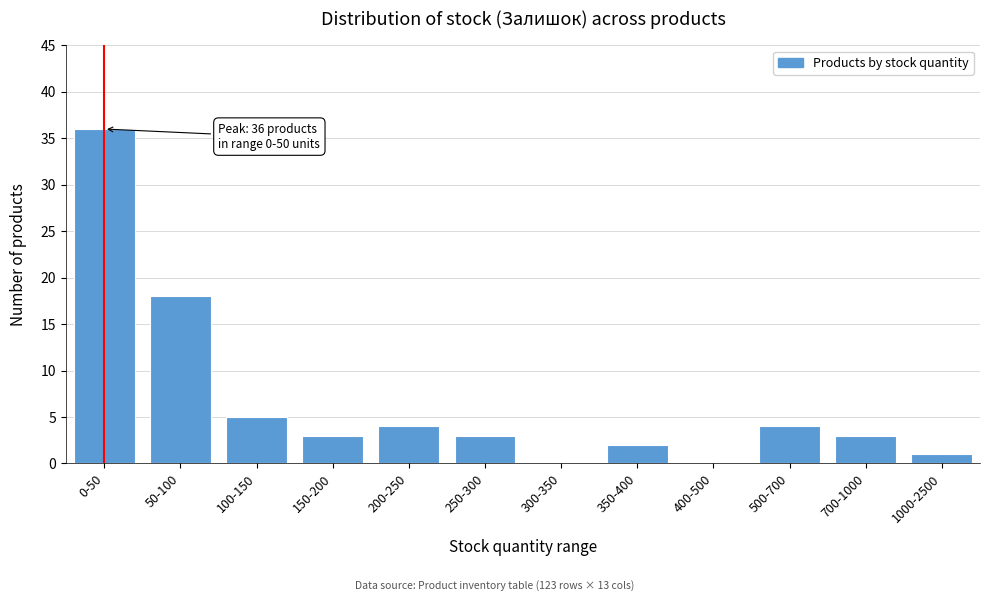

Reading left to right, what are all the values shown in this chart?

0-50=36	50-100=18	100-150=5	150-200=3	200-250=4	250-300=3	300-350=0	350-400=2	400-500=0	500-700=4	700-1000=3	1000-2500=1